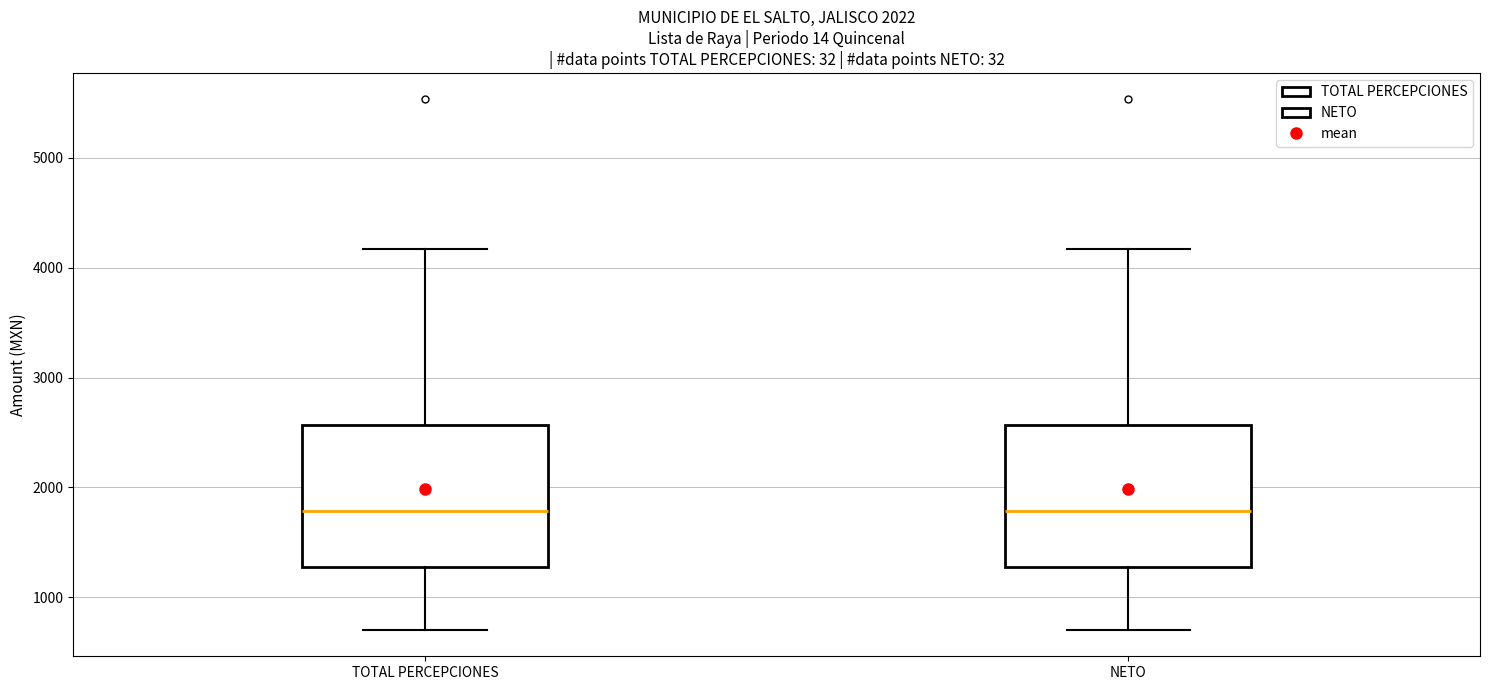

Where does the median line of the box for TOTAL PERCEPCIONES sit on the y-axis? The values are not printed on the chart, so give them approximately, as read against the axis.

1800